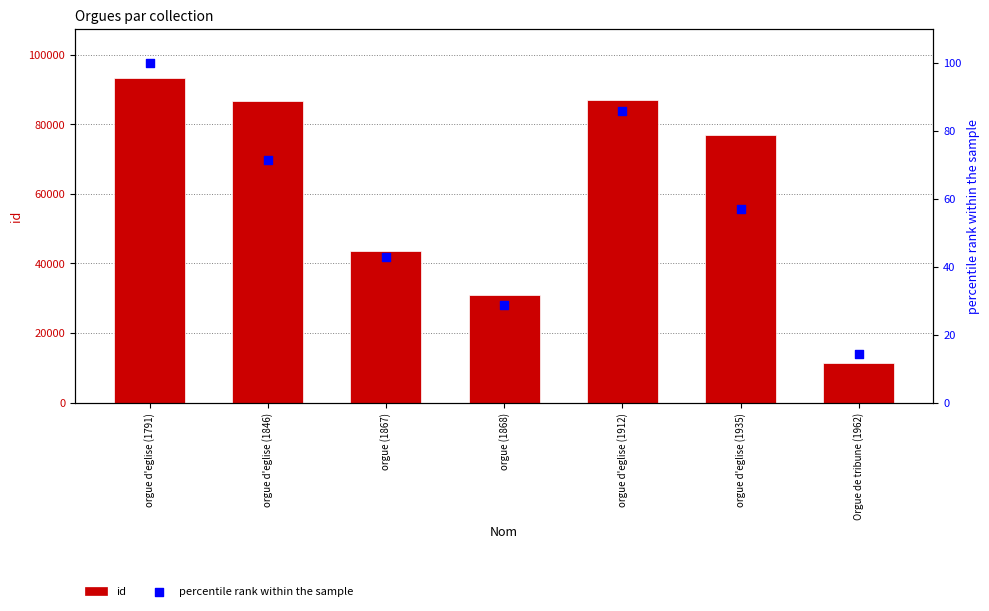

Which series contains the lowest Y value?

percentile rank within the sample